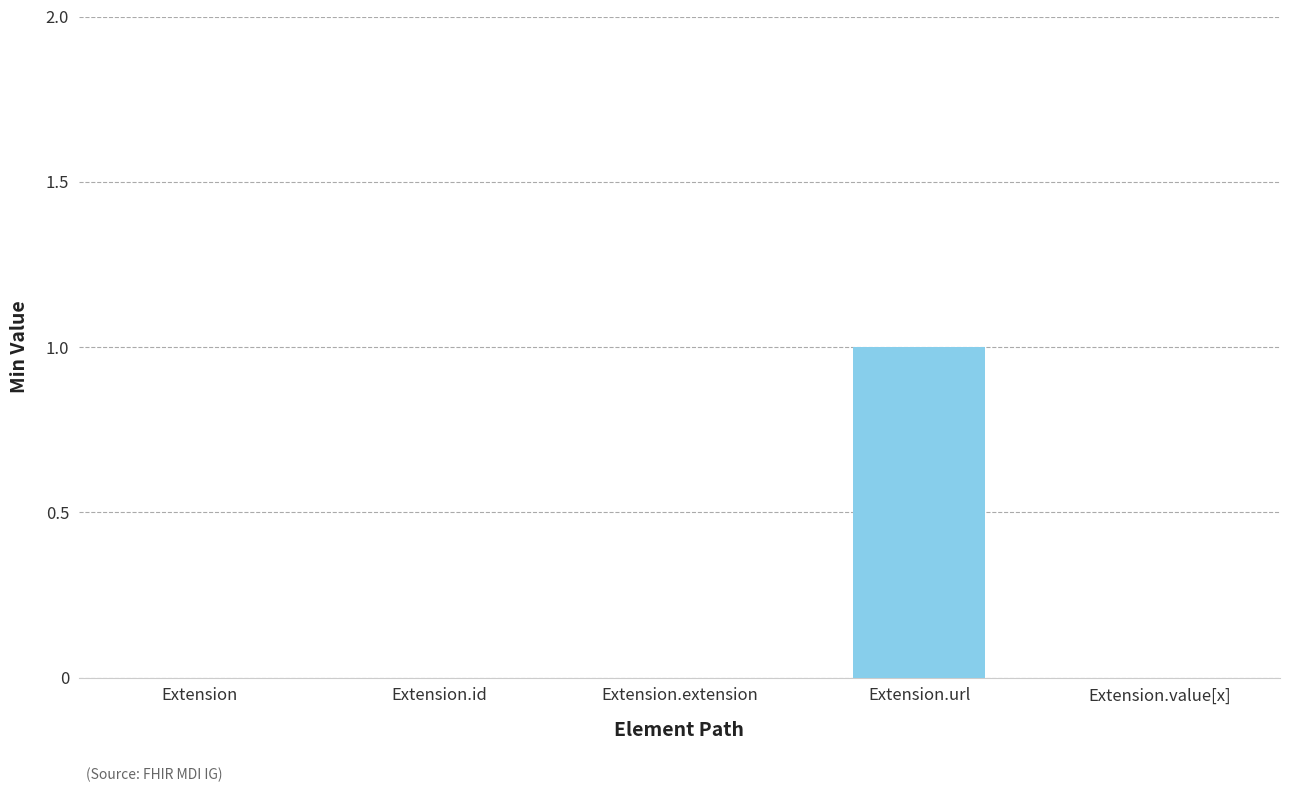

At which category does the chart reach its peak across all series?

Extension.url